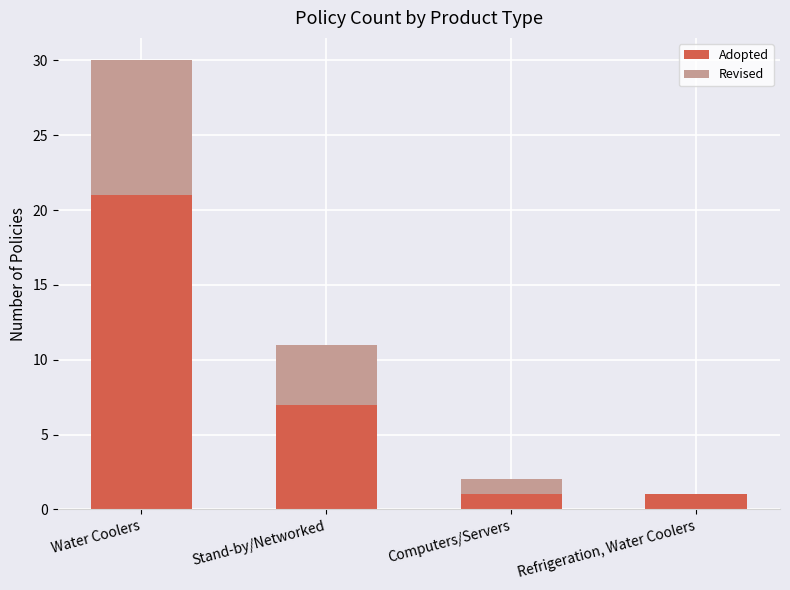

The Adopted series shows 0 at Computers/Servers. True or false?

False